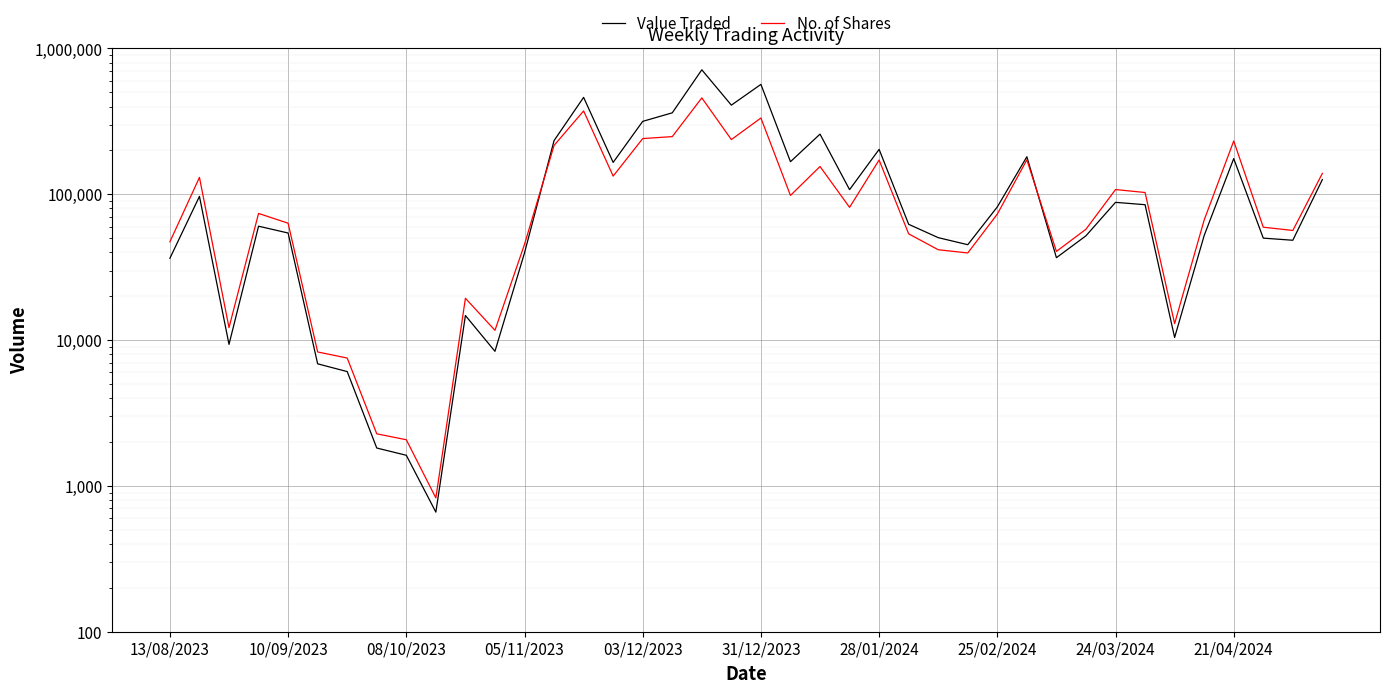

Reading right to left, list all the values displayed in this chart.

Value Traded: 126143	48387	50046	175736	52173	10422	84848	88038	51921	36745	180941	81948	45106	50427	62258	203258	107614	258585	167302	567198	408692	714205	361989	316379	165458	462202	233483	39635	8377	14744	661	1622	1819	6084	6874	54258	60412	9349	96767	36402
No. of Shares: 139174	56480	59474	232090	66637	12972	102860	107746	57617	40579	172380	73138	39589	41670	53538	171856	81378	155071	98218	333608	237231	458260	248659	241027	133302	372937	216314	45383	11669	19359	827	2073	2277	7532	8293	63350	73896	12176	130522	47223